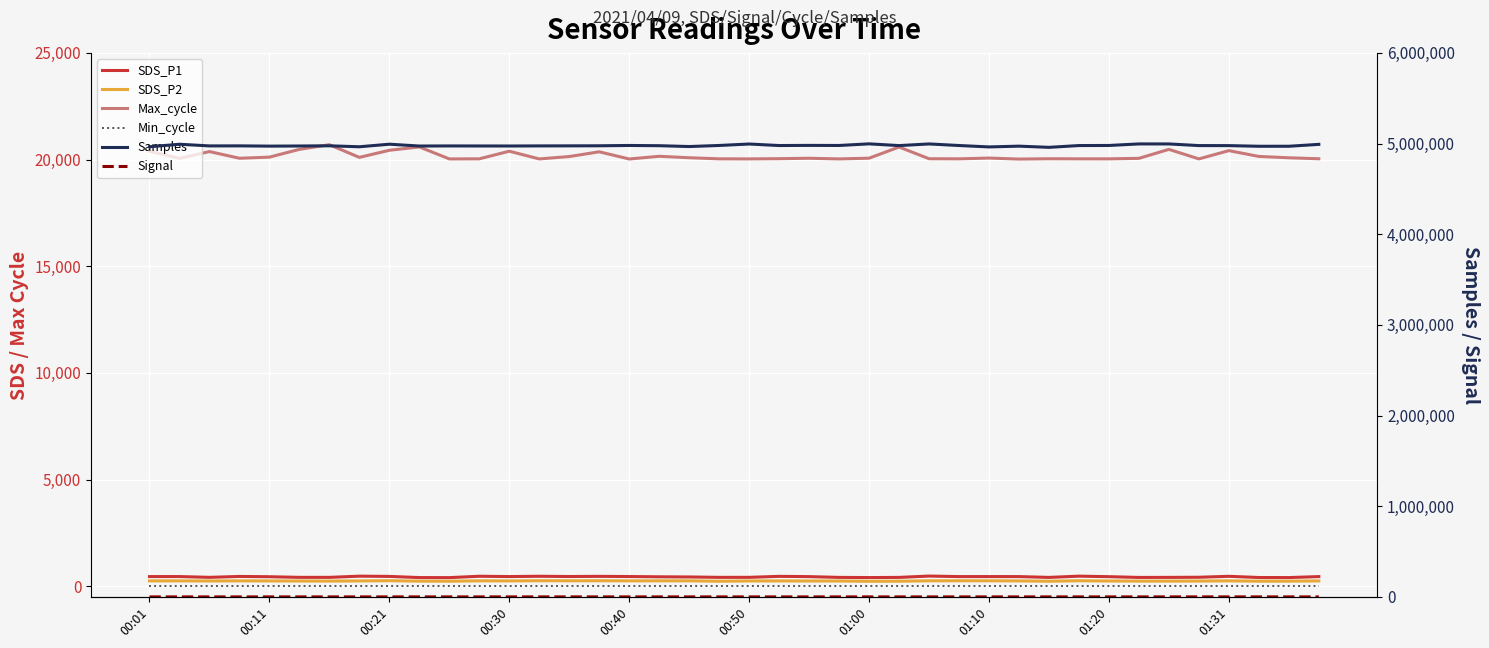

Which series has the largest range (max minus min)?

Samples